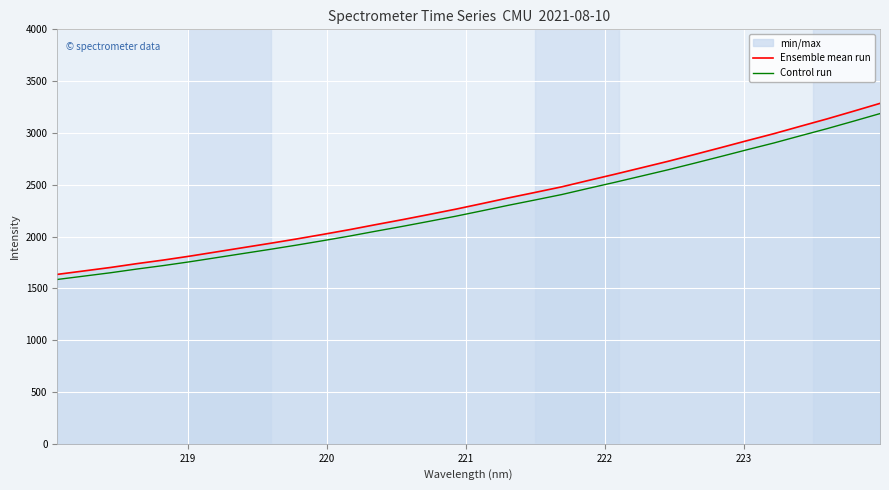

How many lines are shown in the chart?

2